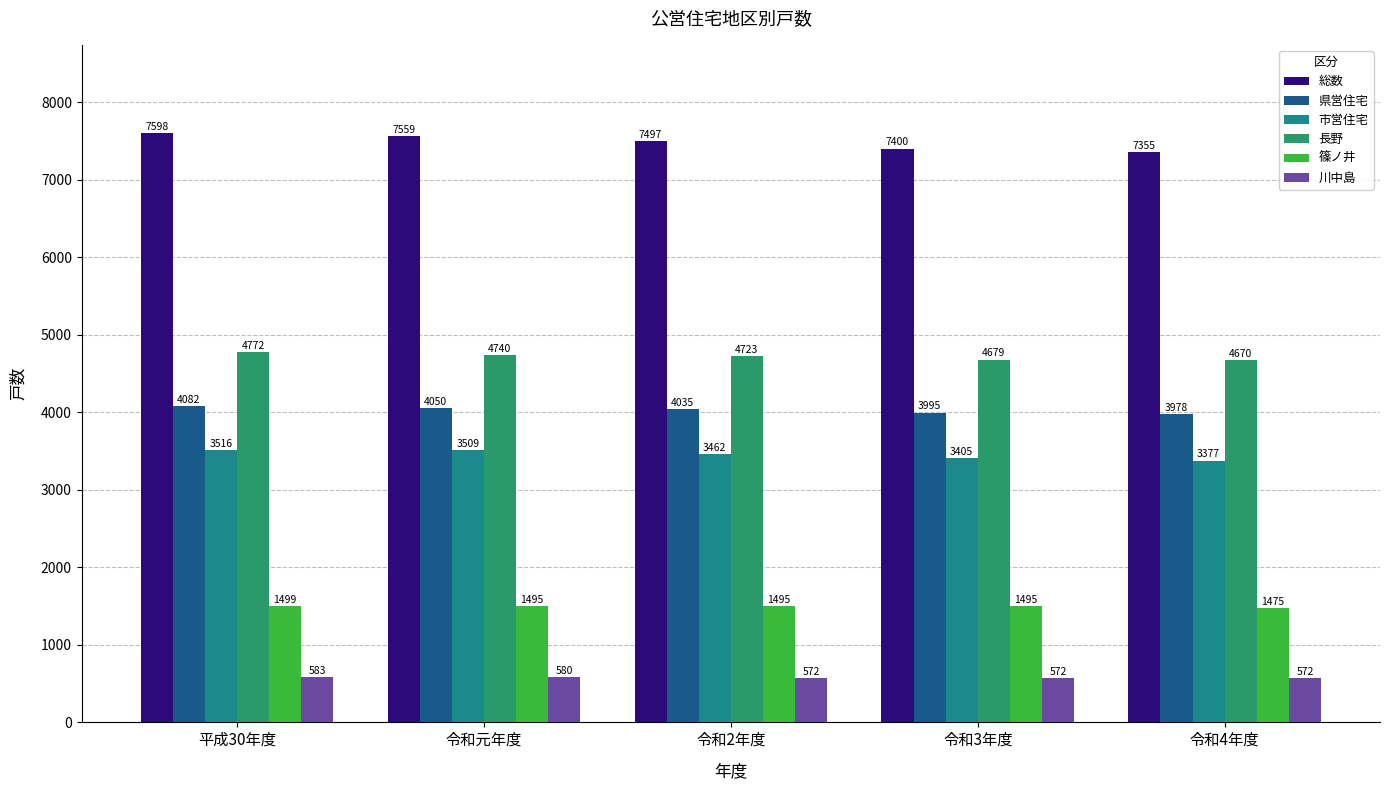

Reading left to right, list all the values displayed in this chart.

総数: 平成30年度=7598	令和元年度=7559	令和2年度=7497	令和3年度=7400	令和4年度=7355
県営住宅: 平成30年度=4082	令和元年度=4050	令和2年度=4035	令和3年度=3995	令和4年度=3978
市営住宅: 平成30年度=3516	令和元年度=3509	令和2年度=3462	令和3年度=3405	令和4年度=3377
長野: 平成30年度=4772	令和元年度=4740	令和2年度=4723	令和3年度=4679	令和4年度=4670
篠ノ井: 平成30年度=1499	令和元年度=1495	令和2年度=1495	令和3年度=1495	令和4年度=1475
川中島: 平成30年度=583	令和元年度=580	令和2年度=572	令和3年度=572	令和4年度=572